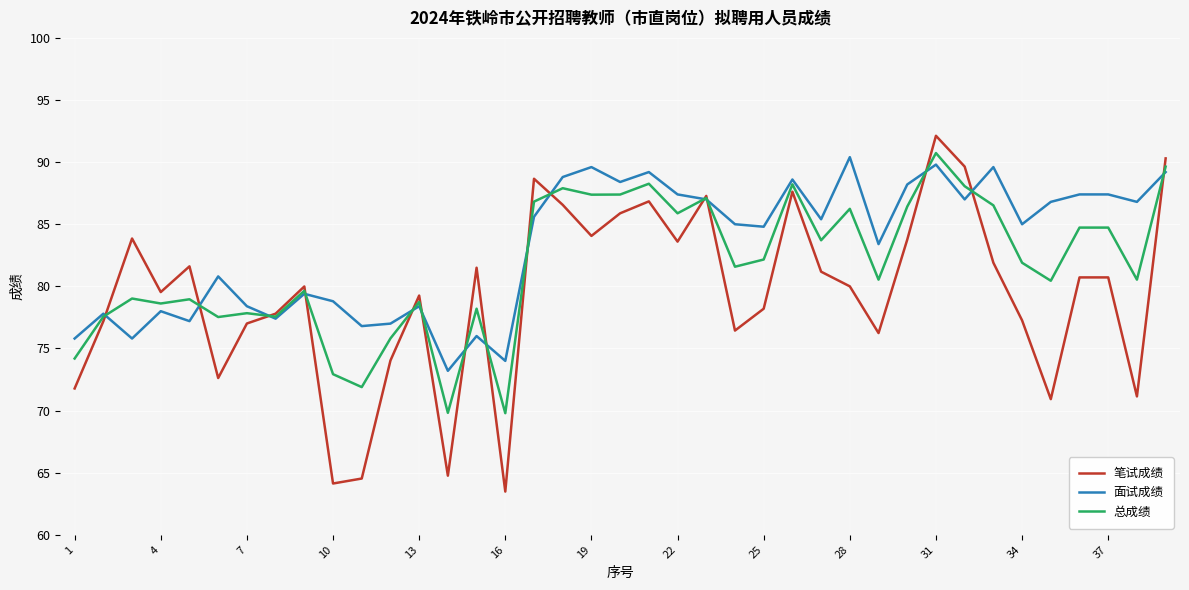

What is the maximum value shown in the chart?

92.1